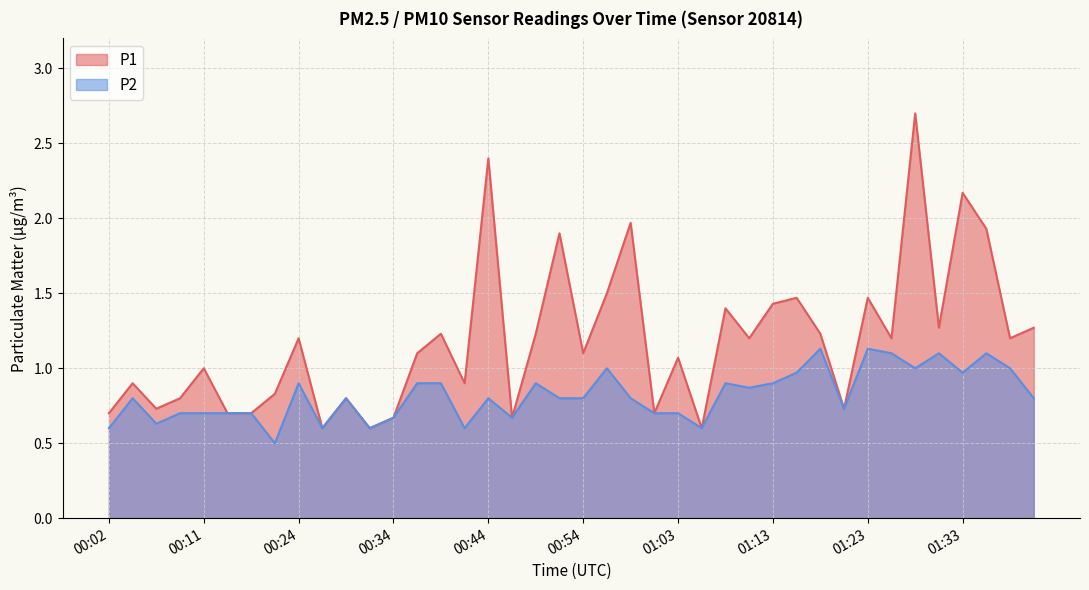

Between 01:33 and 01:35, which is larger?

01:33